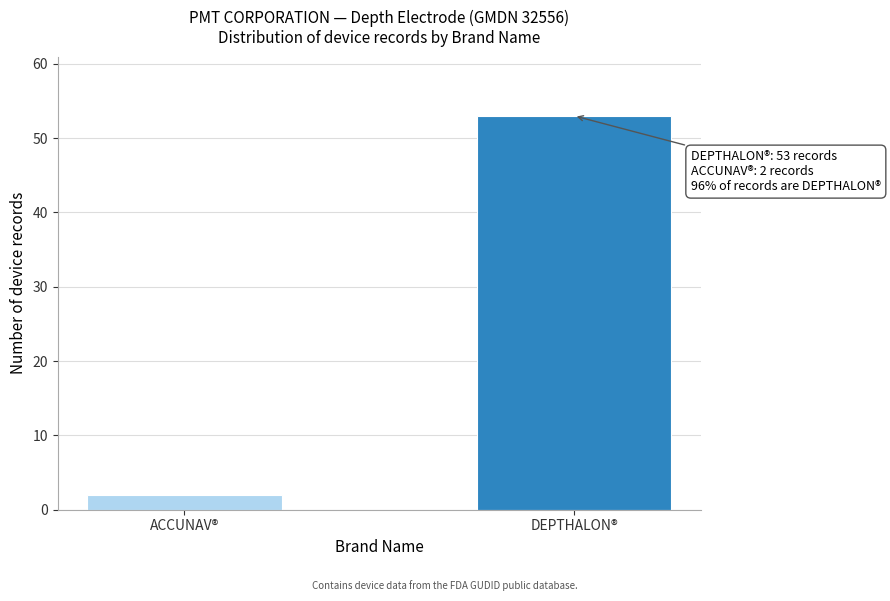

Reading left to right, list all the values displayed in this chart.

ACCUNAV®=2	DEPTHALON®=53